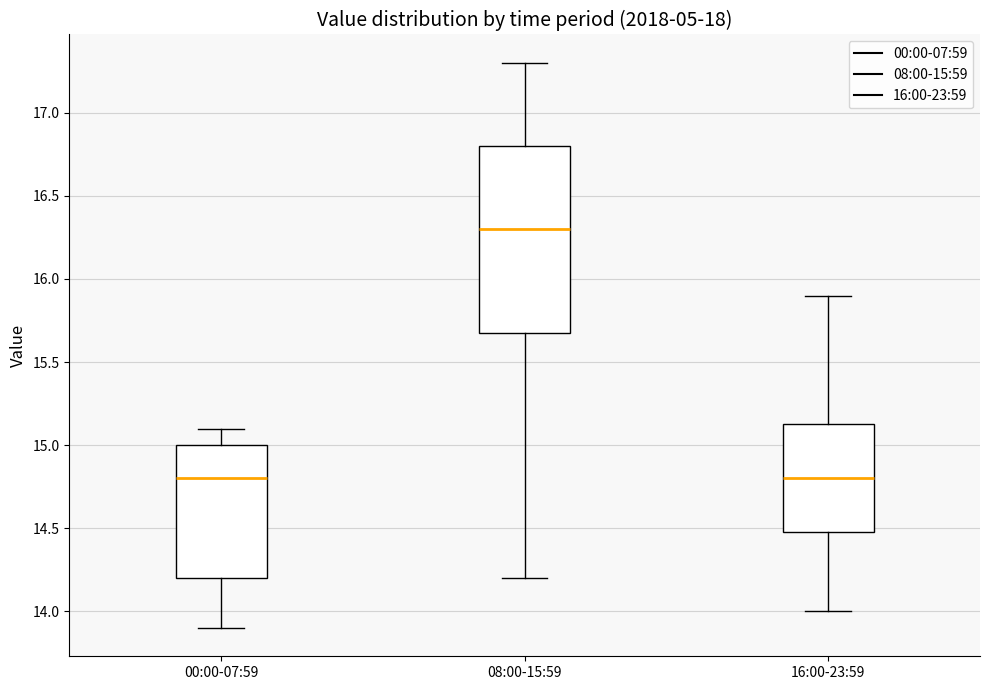

Comparing the boxes themselves (not the whiskers), which one is the tallest?

08:00-15:59